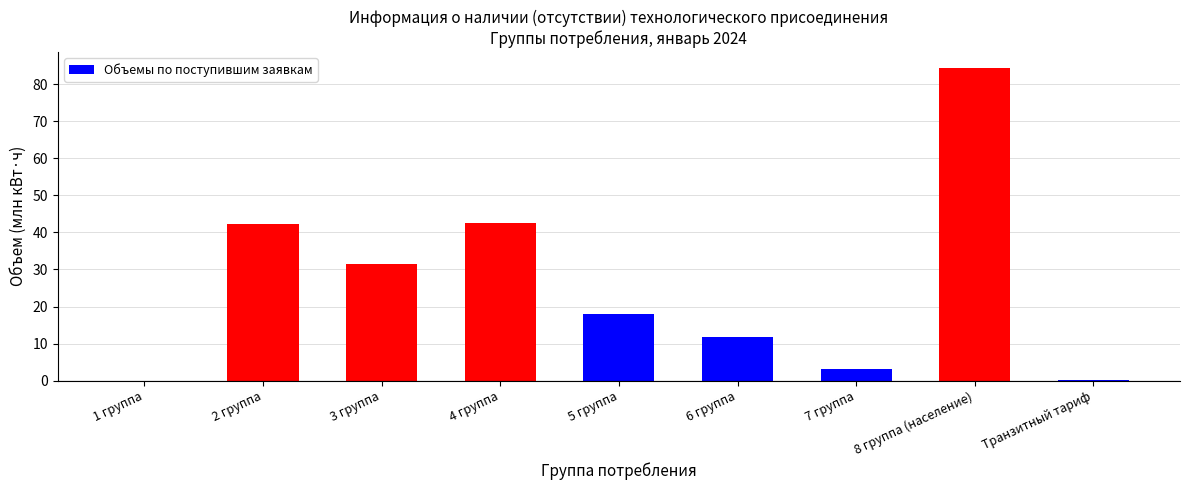

What is the greatest value displayed?

84.5